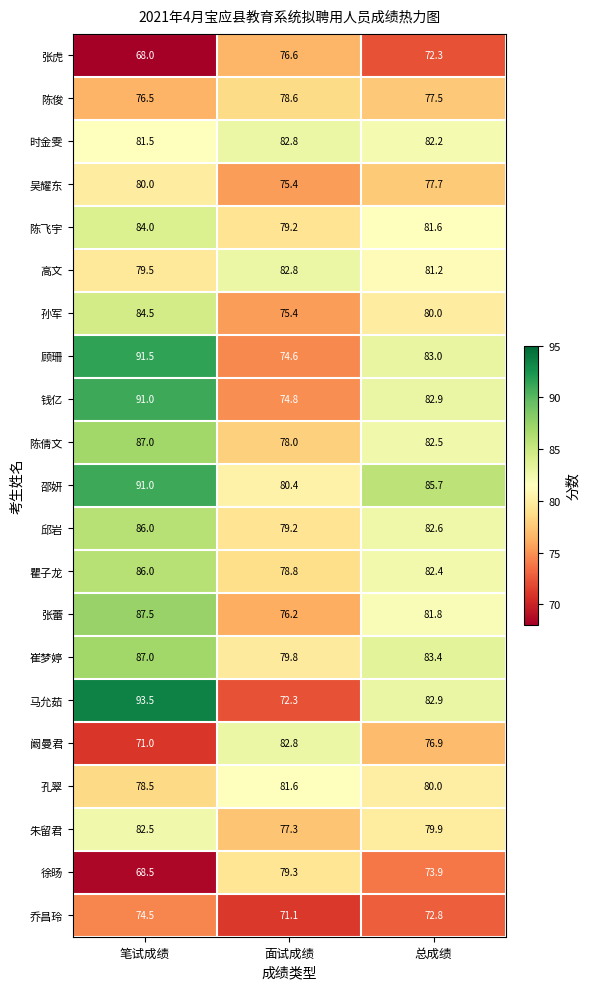

List the labels in order of 阚曼君 value, largest first.

面试成绩, 总成绩, 笔试成绩